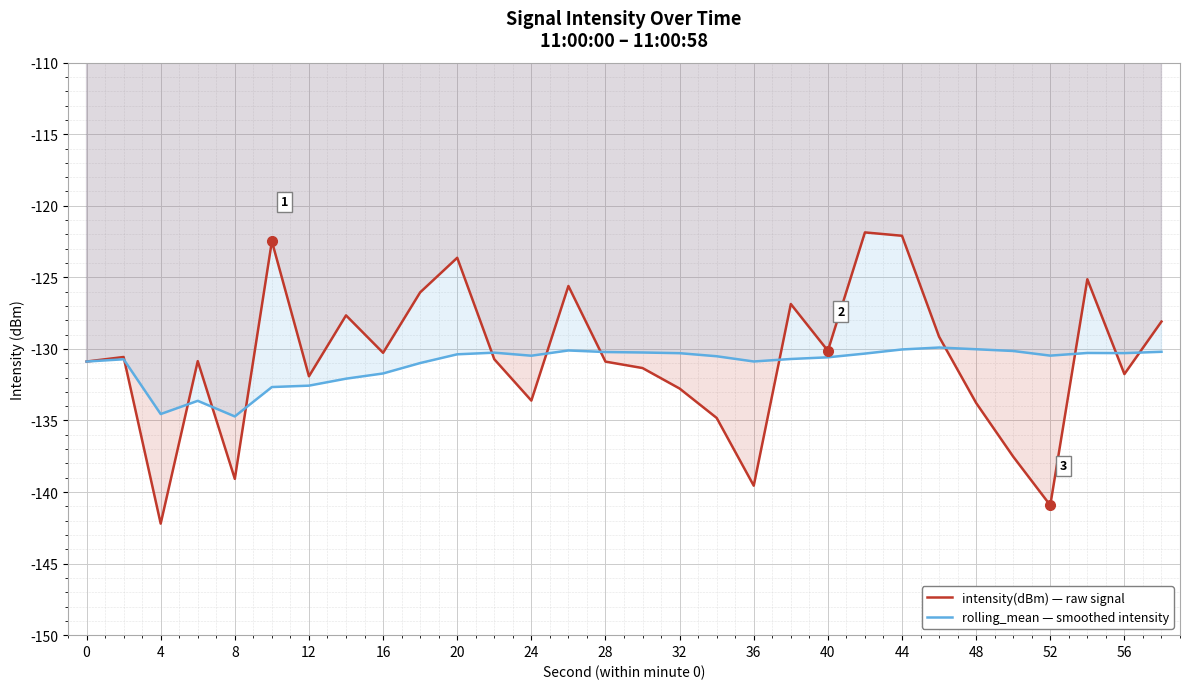

True or false: rolling_mean — smoothed intensity has a value of -38.5 at 24.

False